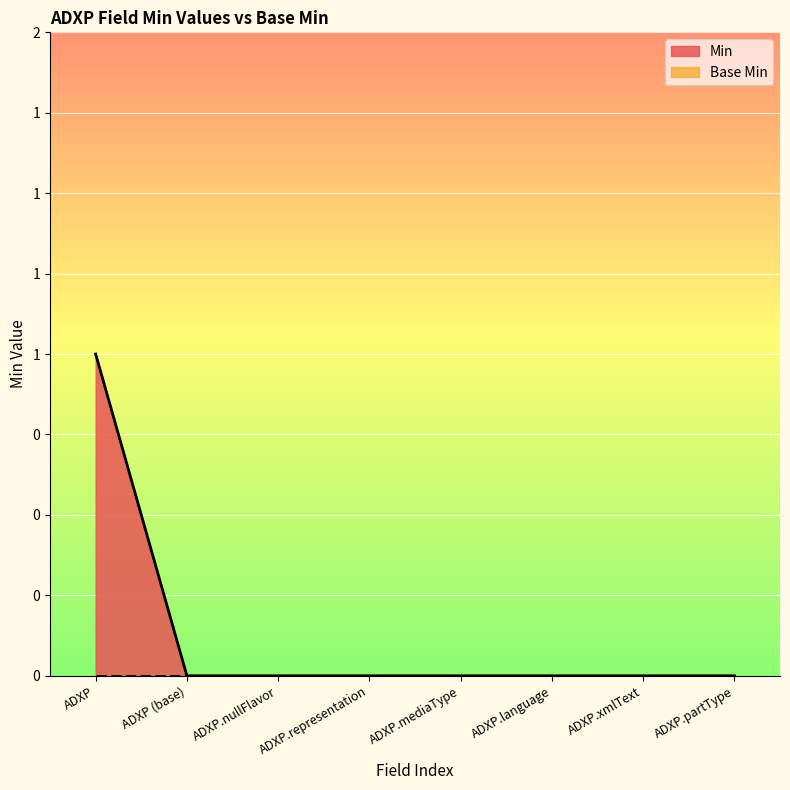

How many lines are shown in the chart?

1